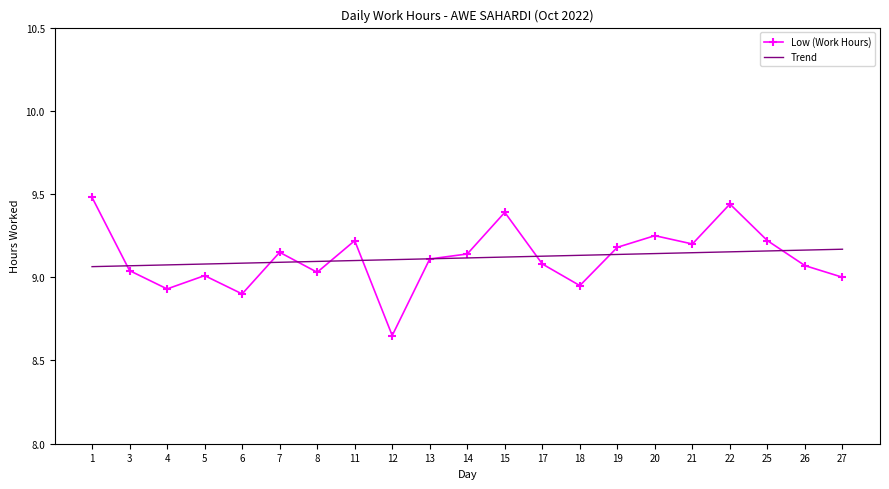

At which label does Low (Work Hours) first exceed 9?

1